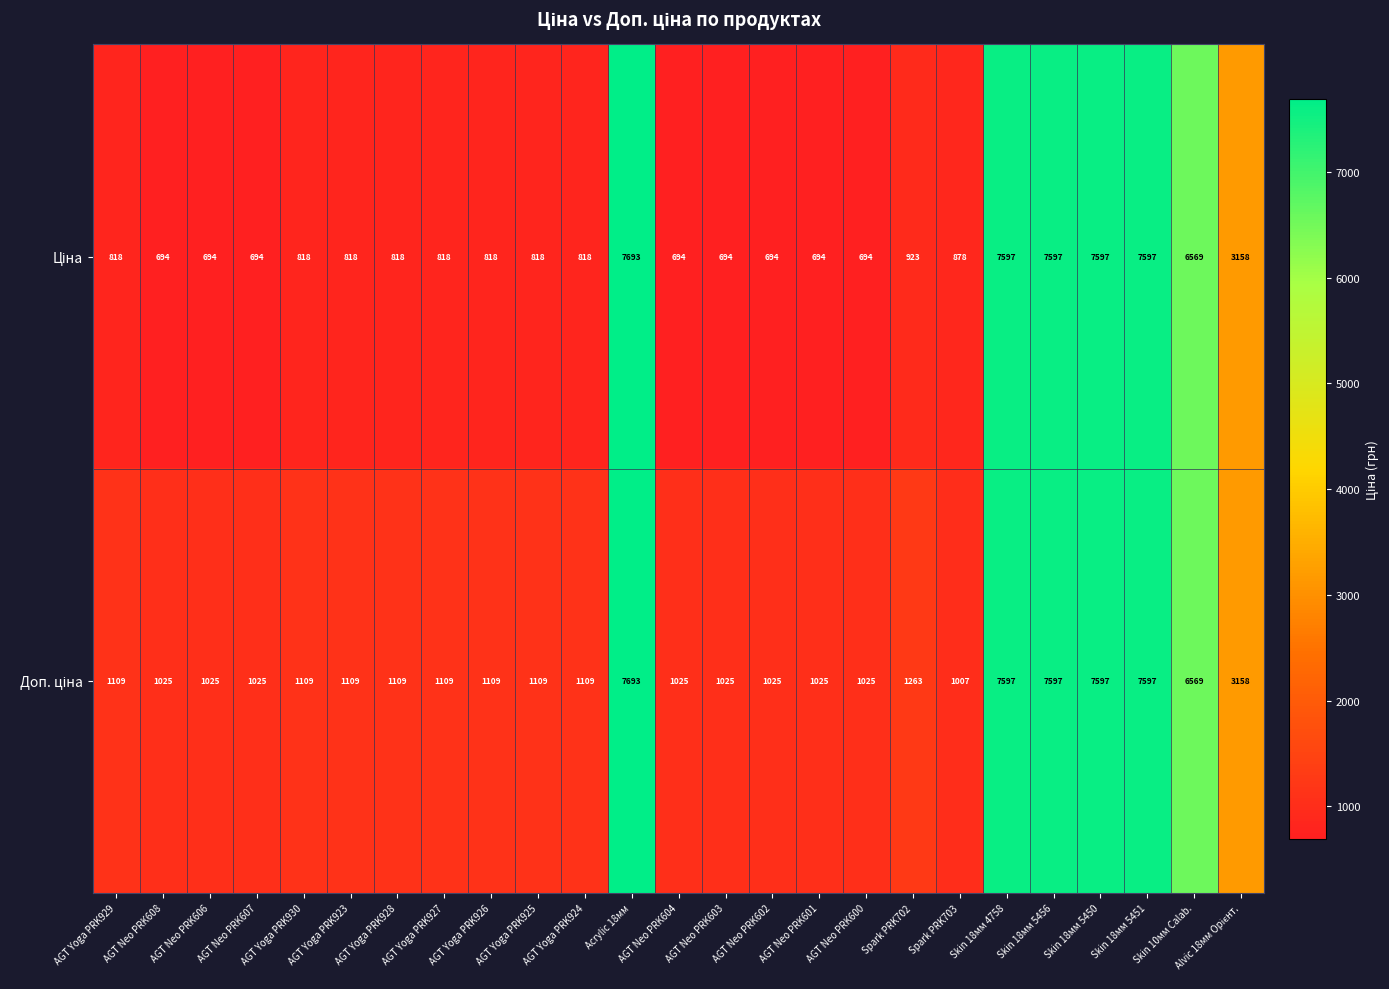

At how many categories does at least one series exceed 4346?

6